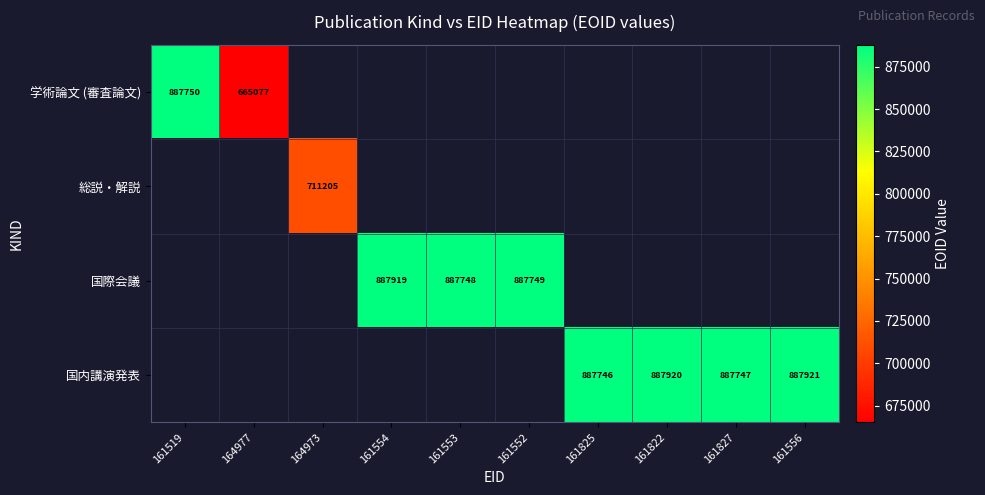

At how many categories does at least one series exceed 831668?

8